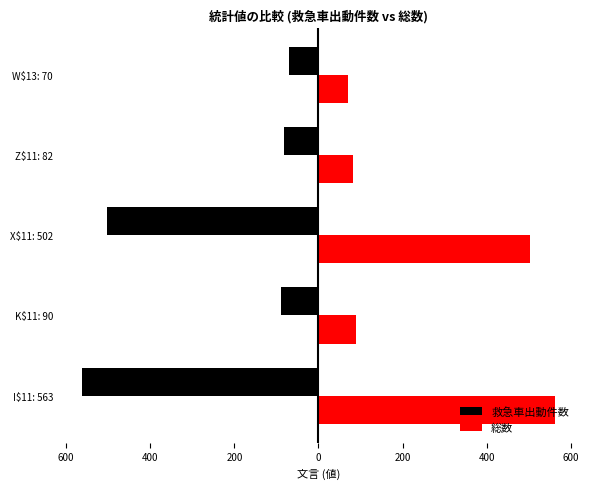

What are all the series names shown in the legend?

救急車出動件数, 総数